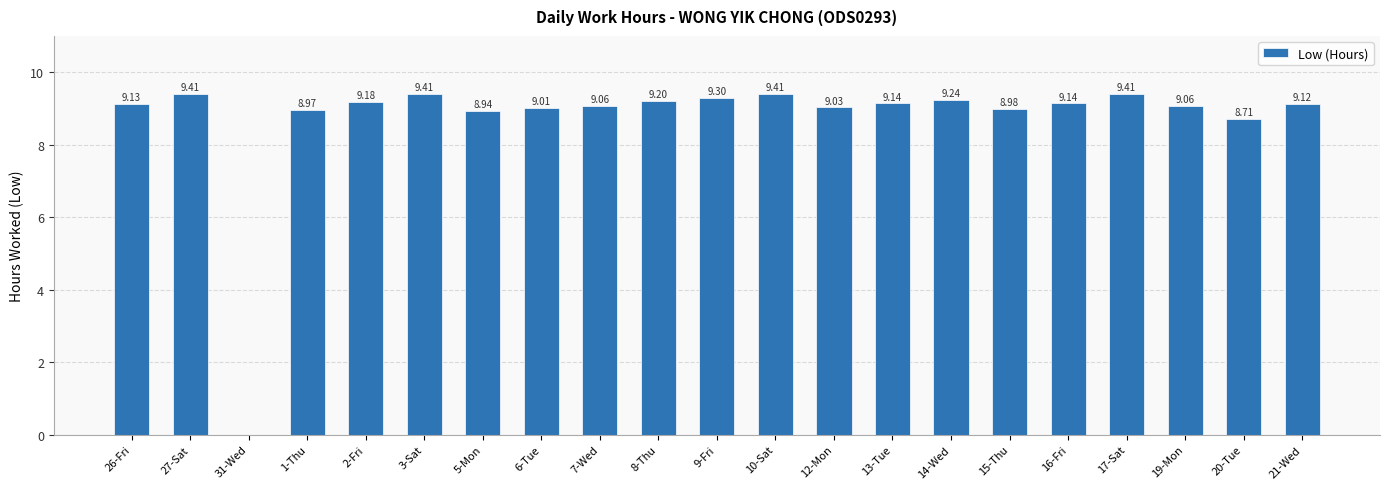

Approximately how many times larger is the value at 8-Thu compared to 27-Sat?

1.0